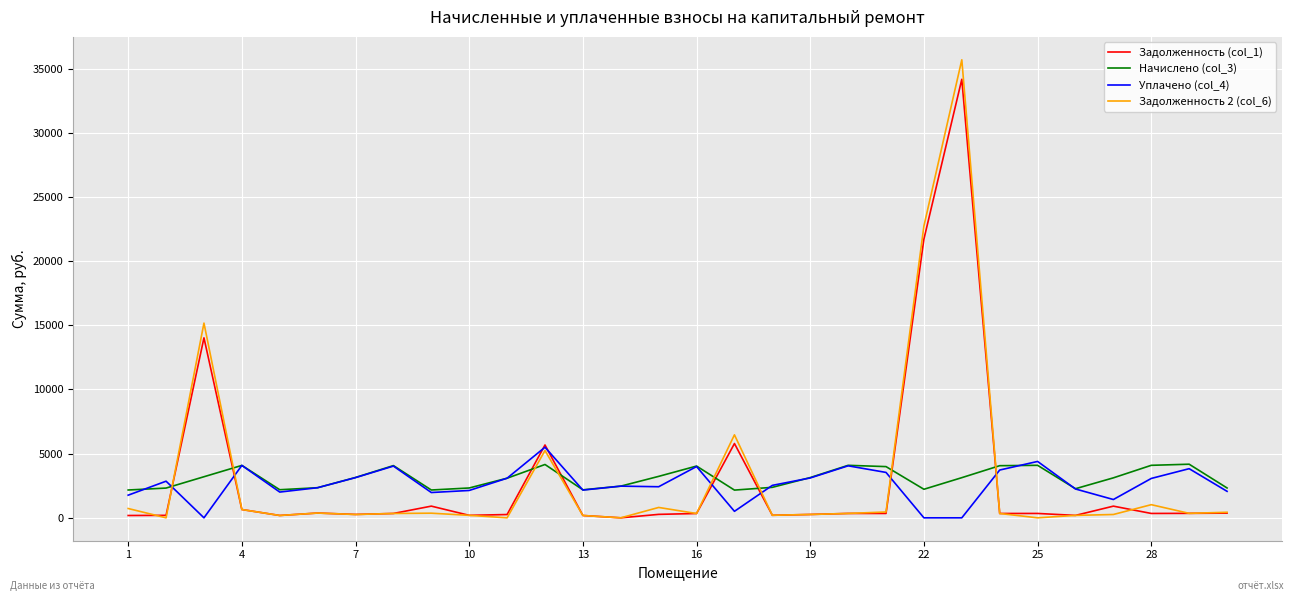

What is the sum of all Задолженность (col_1) values?

89665.9